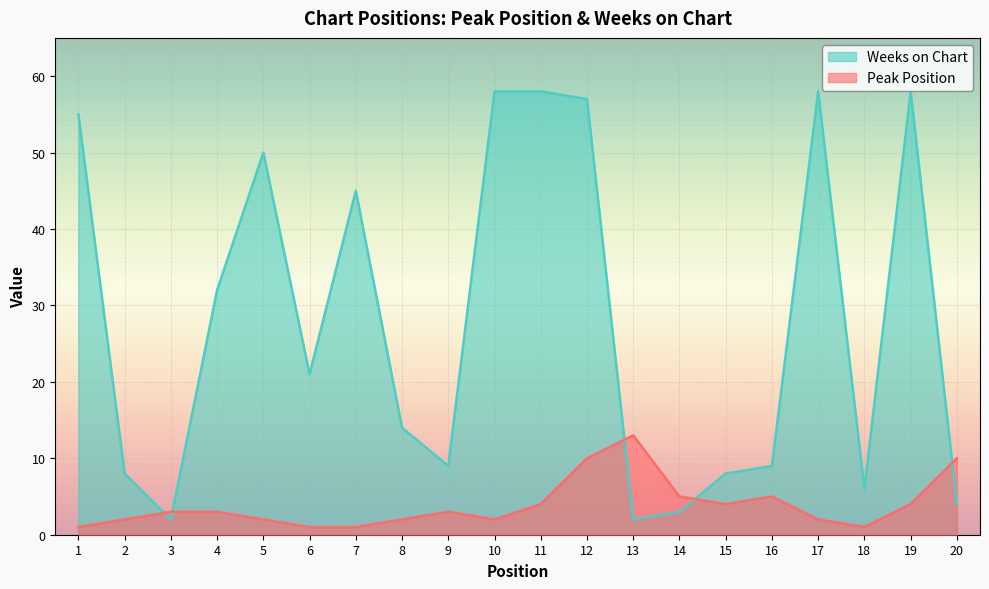

How many lines are shown in the chart?

2